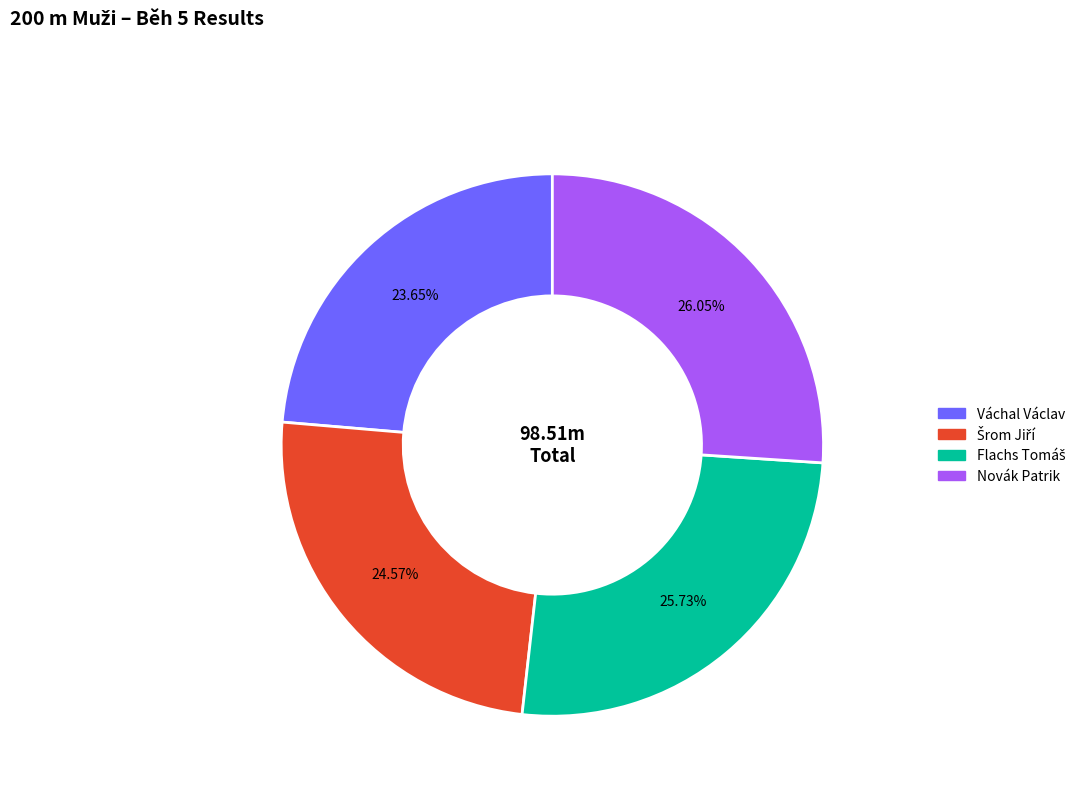

Is Váchal Václav the majority of the pie?

No